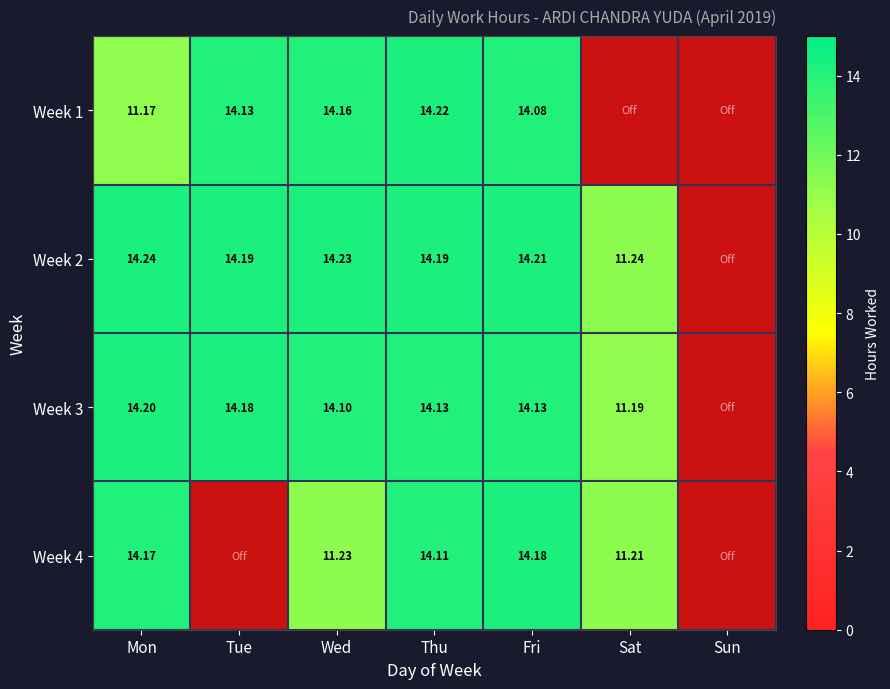

Is the value of Week 2 at Sat greater than the value of Week 3 at Wed?

No